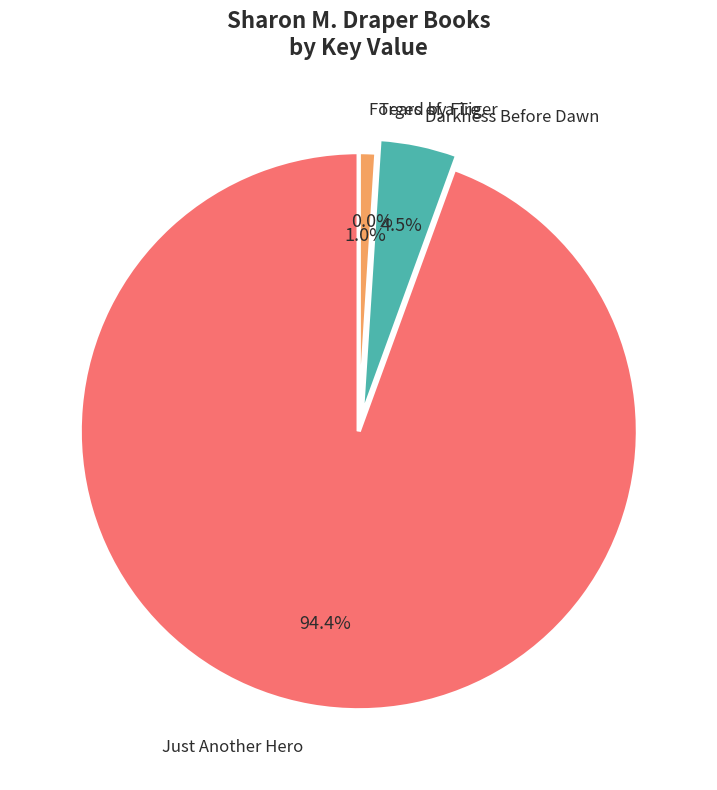

To the nearest percent, what percentage of the pie is Forged by Fire?

1%